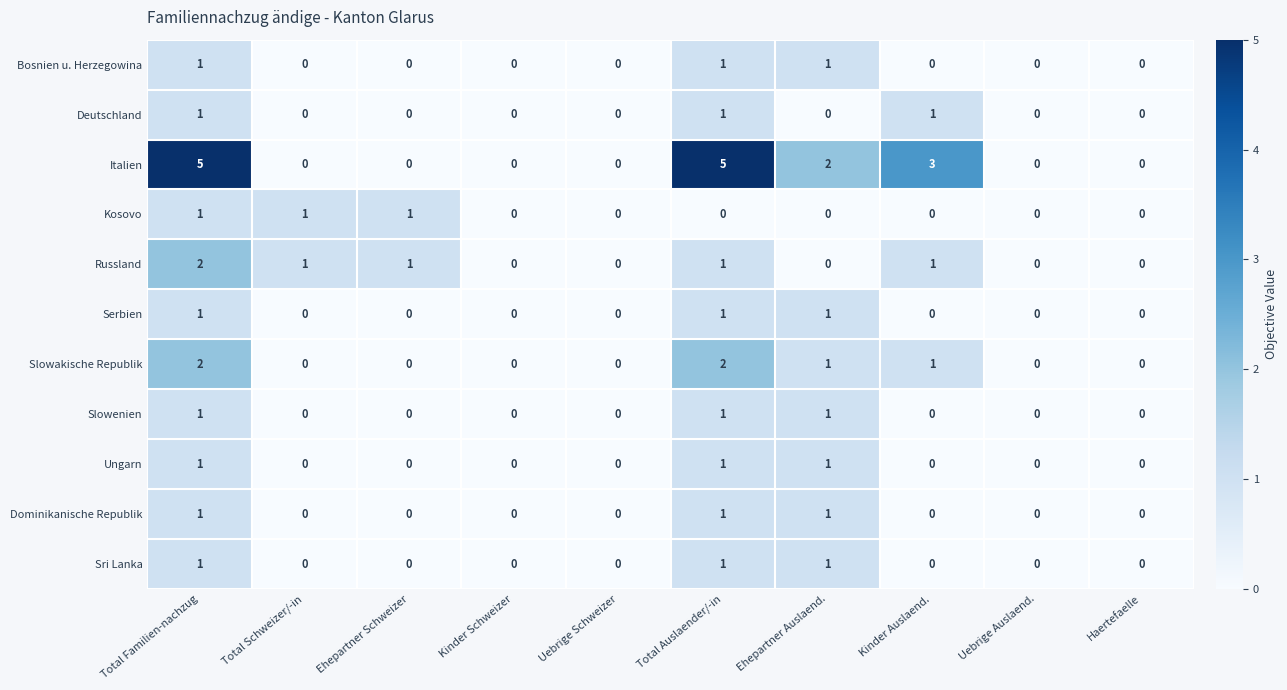

What is the greatest value displayed?

5